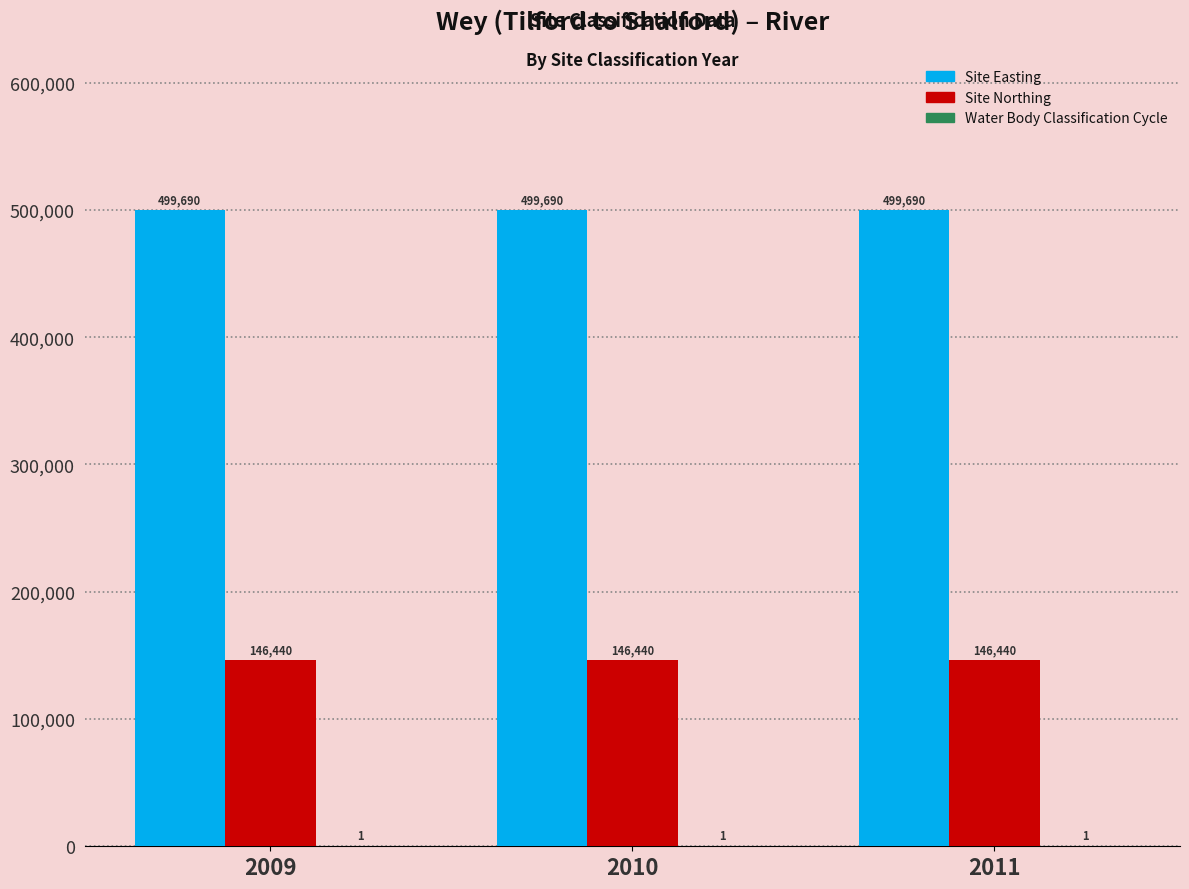

Which series has the largest total across all categories?

Site Easting